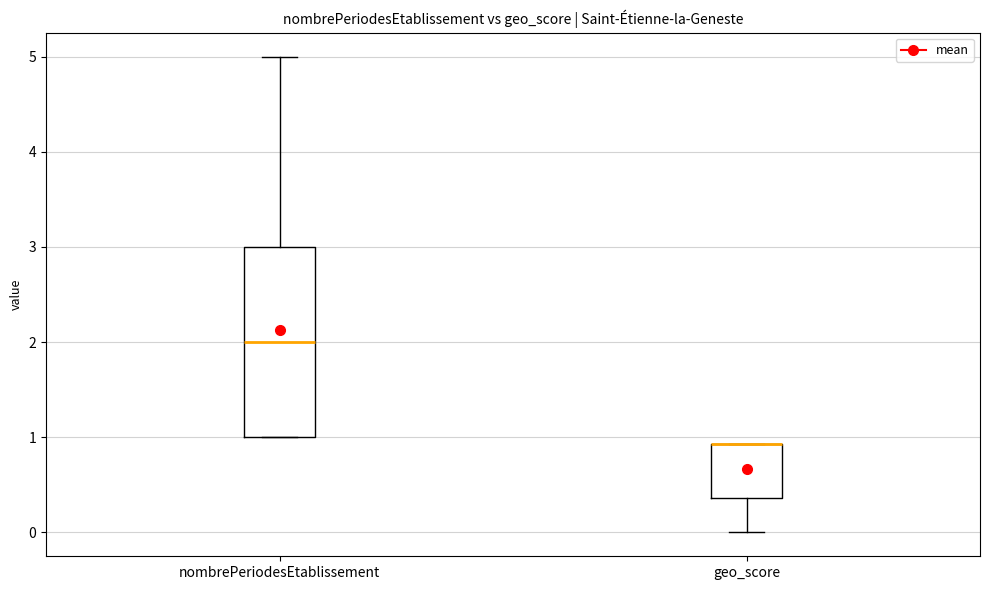

Which box is the tallest, from its lower edge to its upper edge?

nombrePeriodesEtablissement